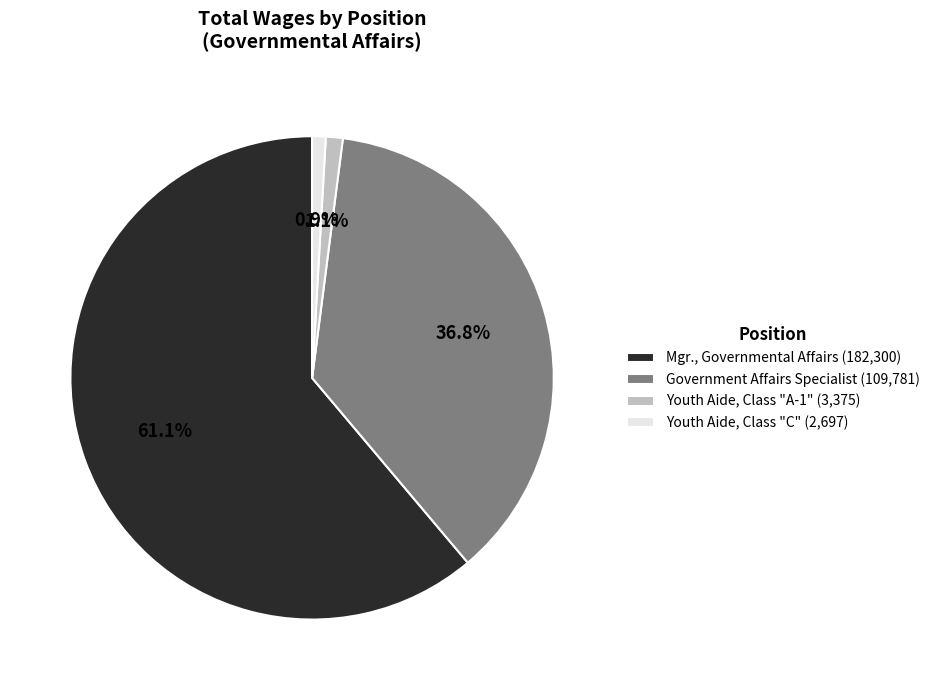

Which slice is the largest?

Mgr., Governmental Affairs